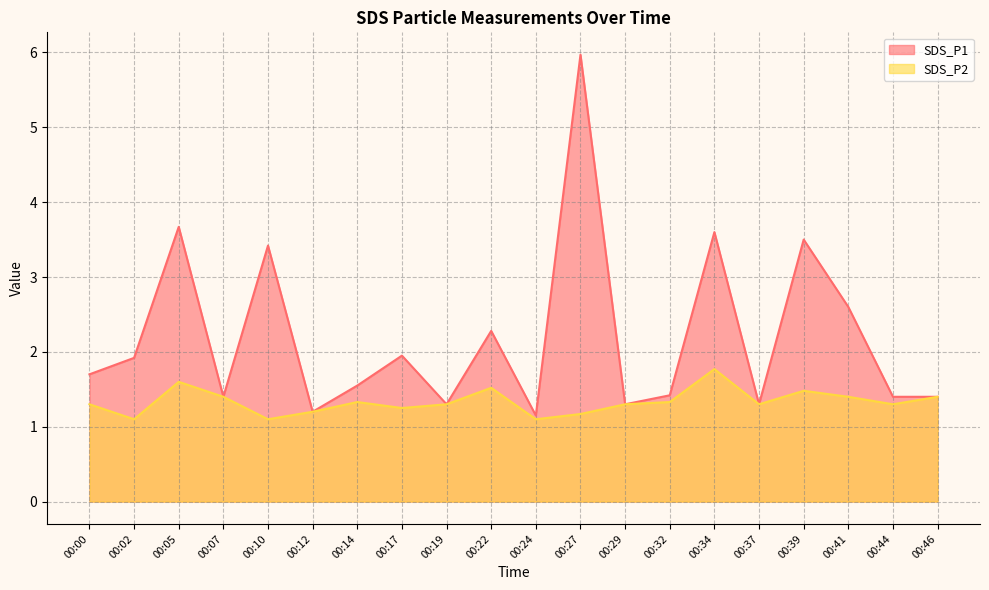

Reading left to right, extract all data points from this chart.

SDS_P1: 00:00=1.7	00:02=1.9	00:05=3.7	00:07=1.4	00:10=3.4	00:12=1.2	00:14=1.6	00:17=1.9	00:19=1.3	00:22=2.3	00:24=1.1	00:27=6.0	00:29=1.3	00:32=1.4	00:34=3.6	00:37=1.3	00:39=3.5	00:41=2.6	00:44=1.4	00:46=1.4
SDS_P2: 00:00=1.3	00:02=1.1	00:05=1.6	00:07=1.4	00:10=1.1	00:12=1.2	00:14=1.3	00:17=1.2	00:19=1.3	00:22=1.5	00:24=1.1	00:27=1.2	00:29=1.3	00:32=1.3	00:34=1.8	00:37=1.3	00:39=1.5	00:41=1.4	00:44=1.3	00:46=1.4